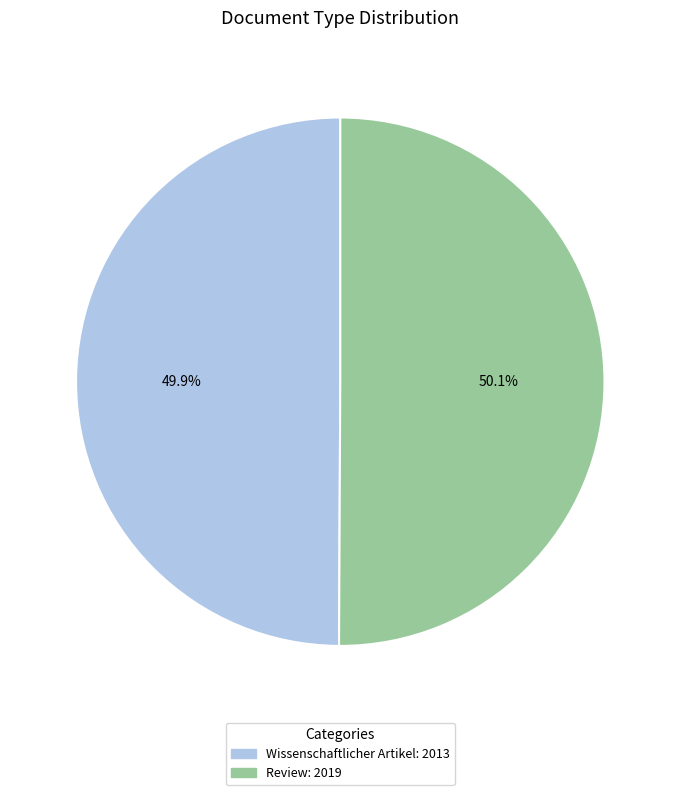

Is it true that Wissenschaftlicher Artikel is 55% of the pie?

False